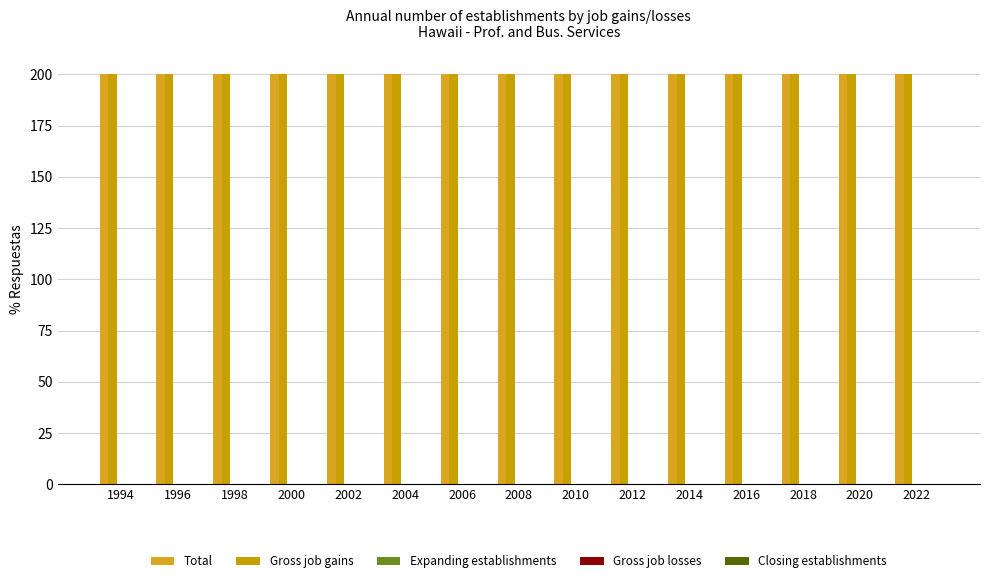

The value of Total at 2022 is 61. True or false?

False